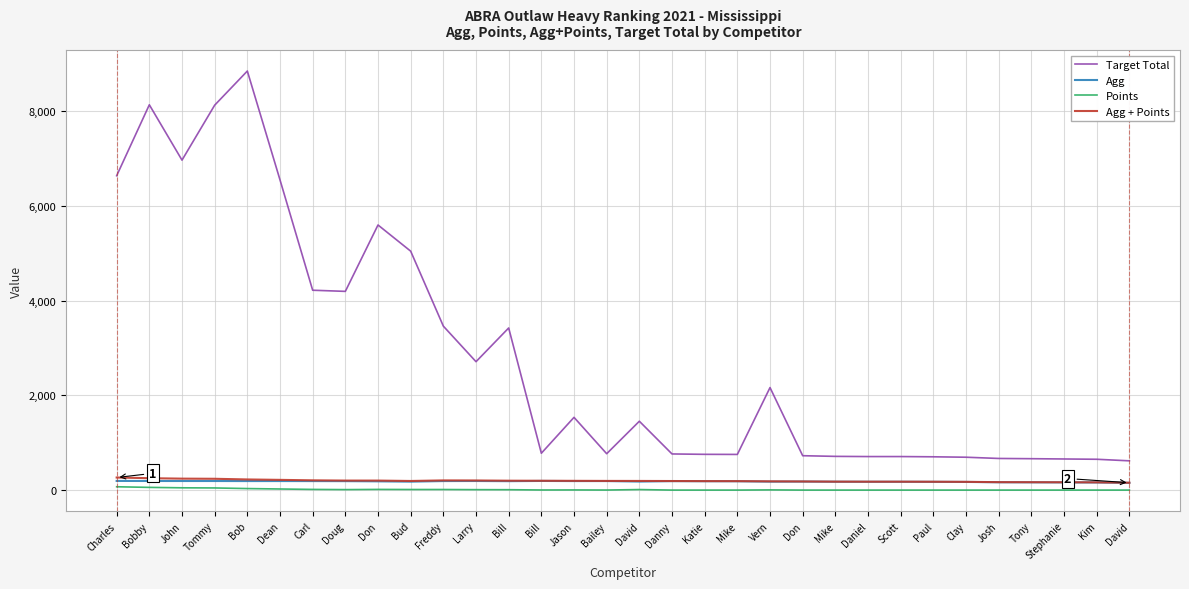

Does the chart display data point markers on the line(s)?

No